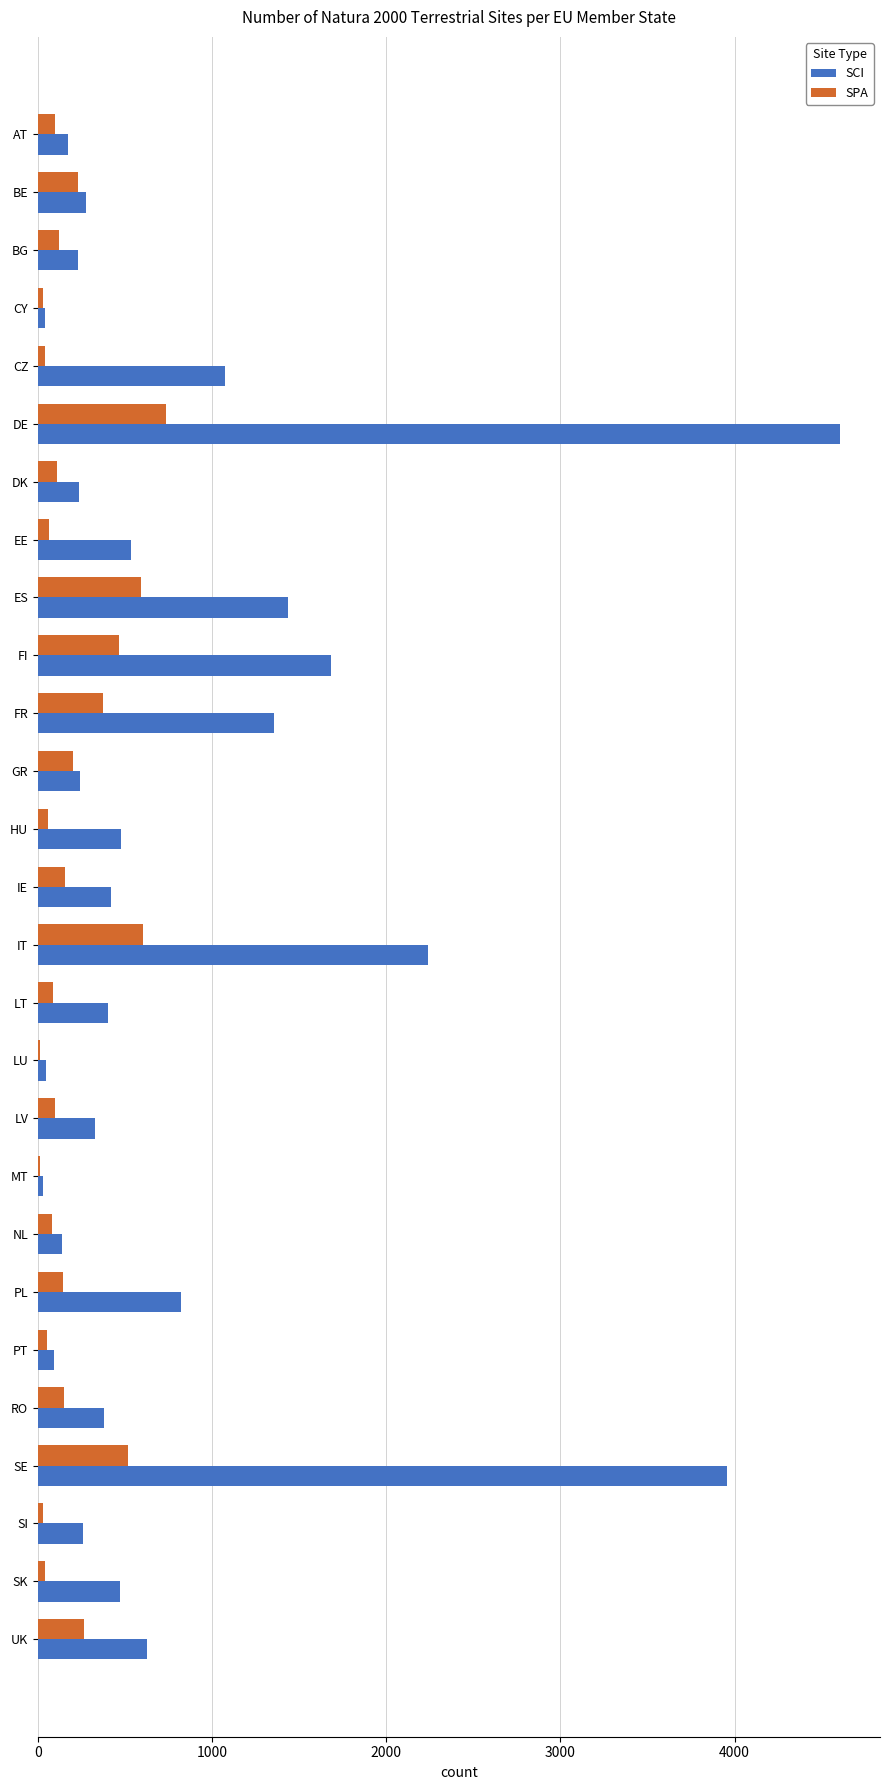

What is the average value of the SPA series?

198